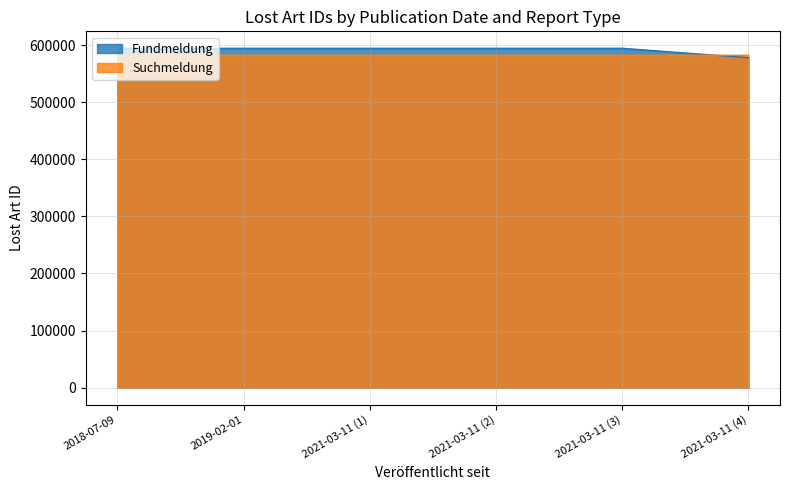

Which series ends up on top after the final intersection of Suchmeldung and Fundmeldung?

Suchmeldung